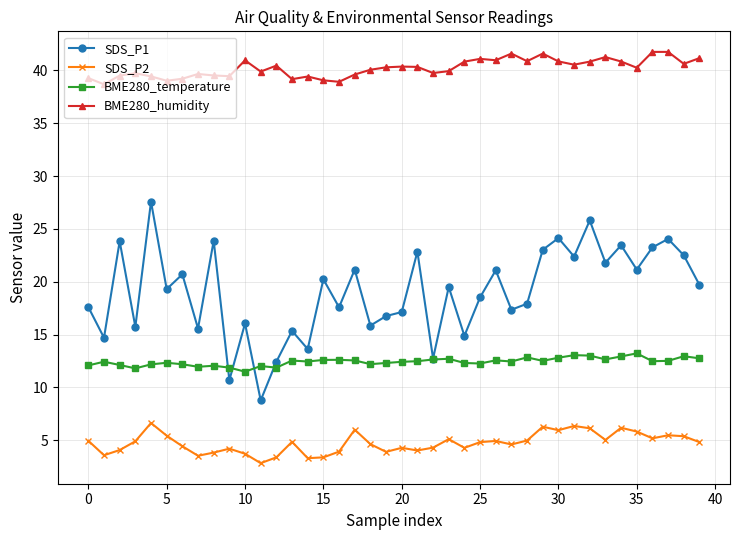

What is the difference between the maximum and minimum values in the SDS_P1 series?

18.8